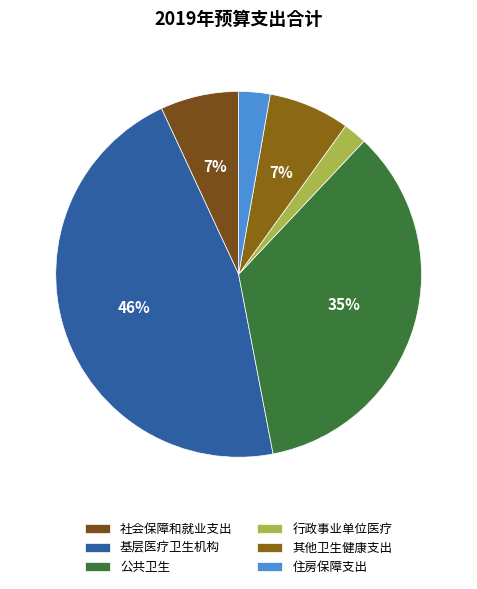

To the nearest percent, what is the difference between the largest and smallest slice percentages?

44%